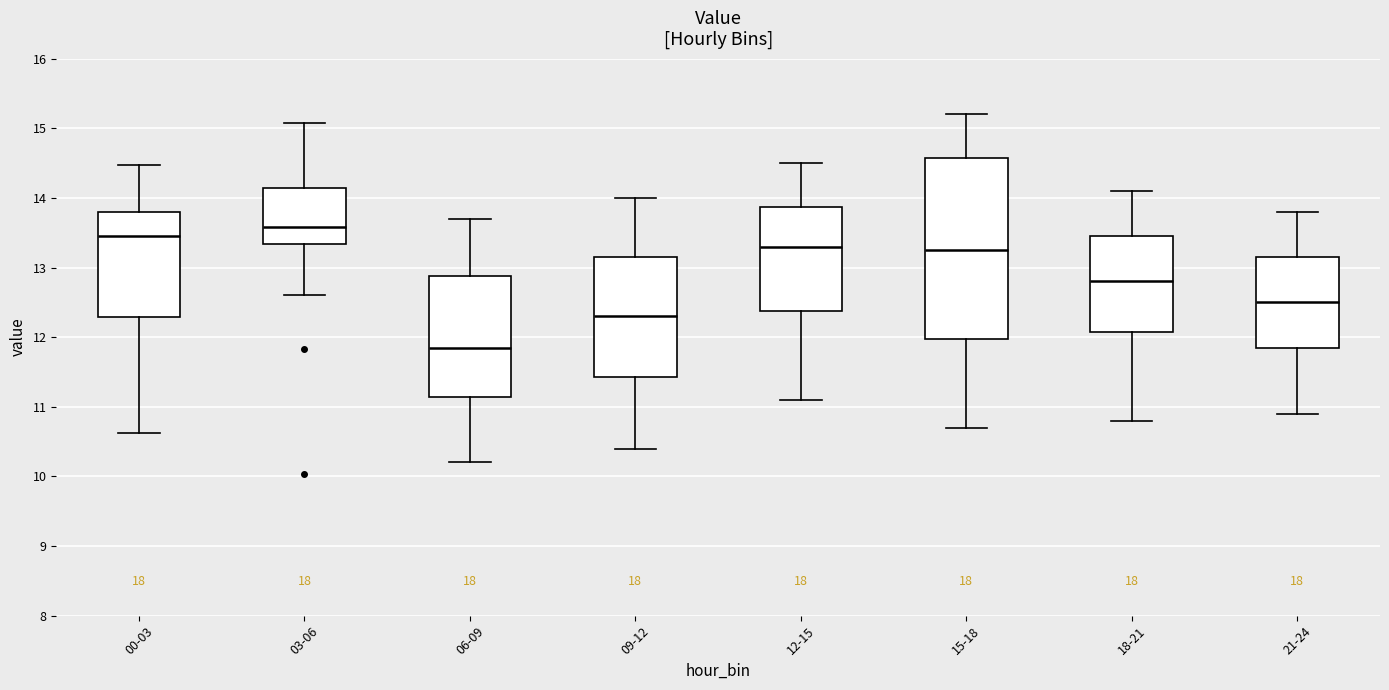

Reading left to right, transcribe this box plot: for each box, give where its median line is, the range the box spans, and where its two whiskers end, as read against the y-axis. The values are not printed on the chart, so give them approximately, as read against the axis.

00-03: median 13.5, box 12.3 to 13.8, whiskers 10.6 to 14.5
03-06: median 13.6, box 13.3 to 14.1, whiskers 12.6 to 15.1
06-09: median 11.9, box 11.1 to 12.9, whiskers 10.2 to 13.7
09-12: median 12.3, box 11.4 to 13.2, whiskers 10.4 to 14.0
12-15: median 13.3, box 12.4 to 13.9, whiskers 11.1 to 14.5
15-18: median 13.3, box 12.0 to 14.6, whiskers 10.7 to 15.2
18-21: median 12.8, box 12.1 to 13.5, whiskers 10.8 to 14.1
21-24: median 12.5, box 11.9 to 13.2, whiskers 10.9 to 13.8